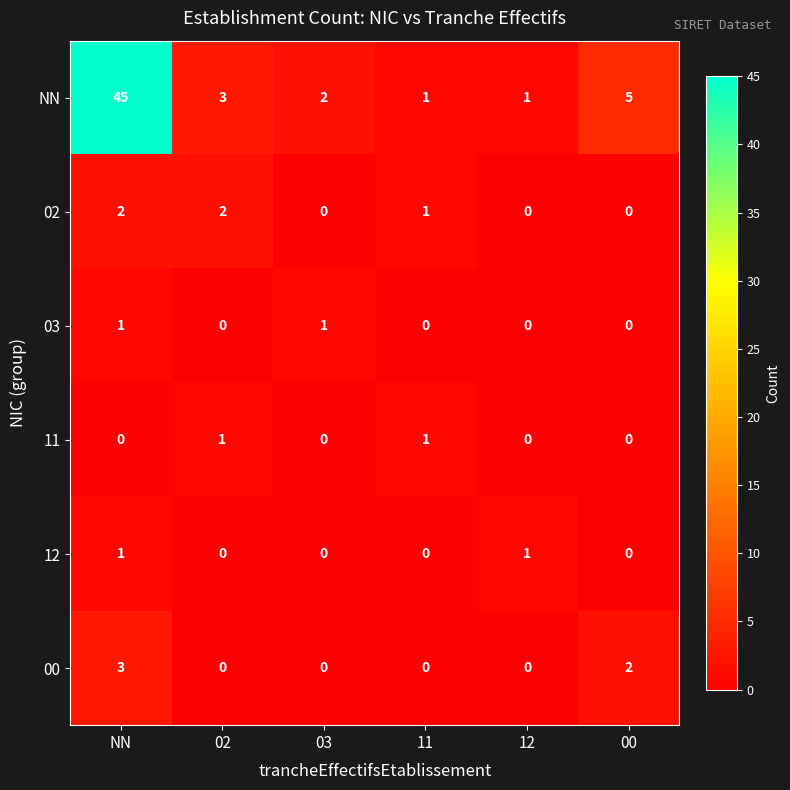

What is the difference between the maximum and minimum values in the 00 series?

3